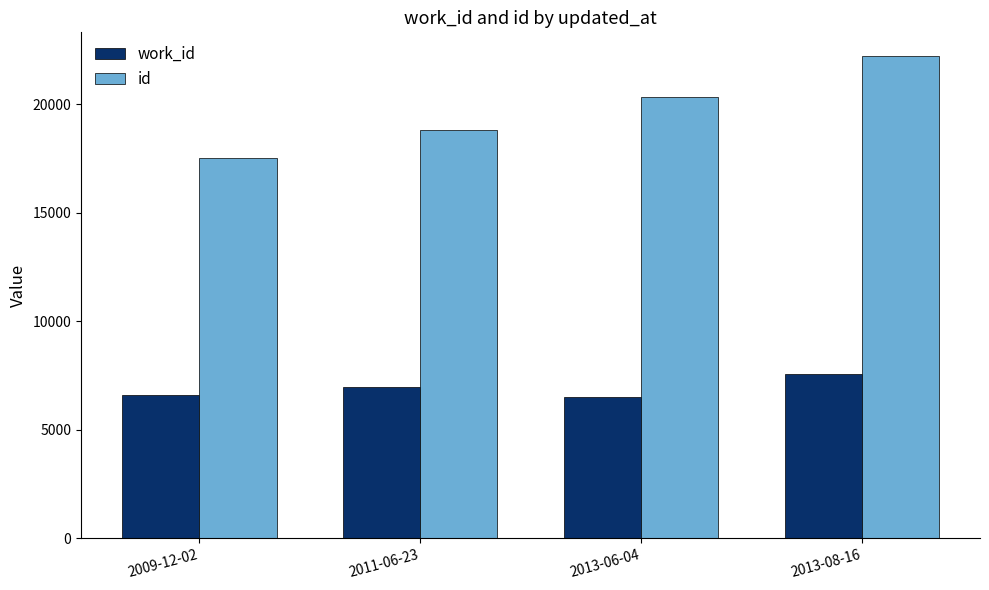

What is the lowest value of the work_id series?

6506